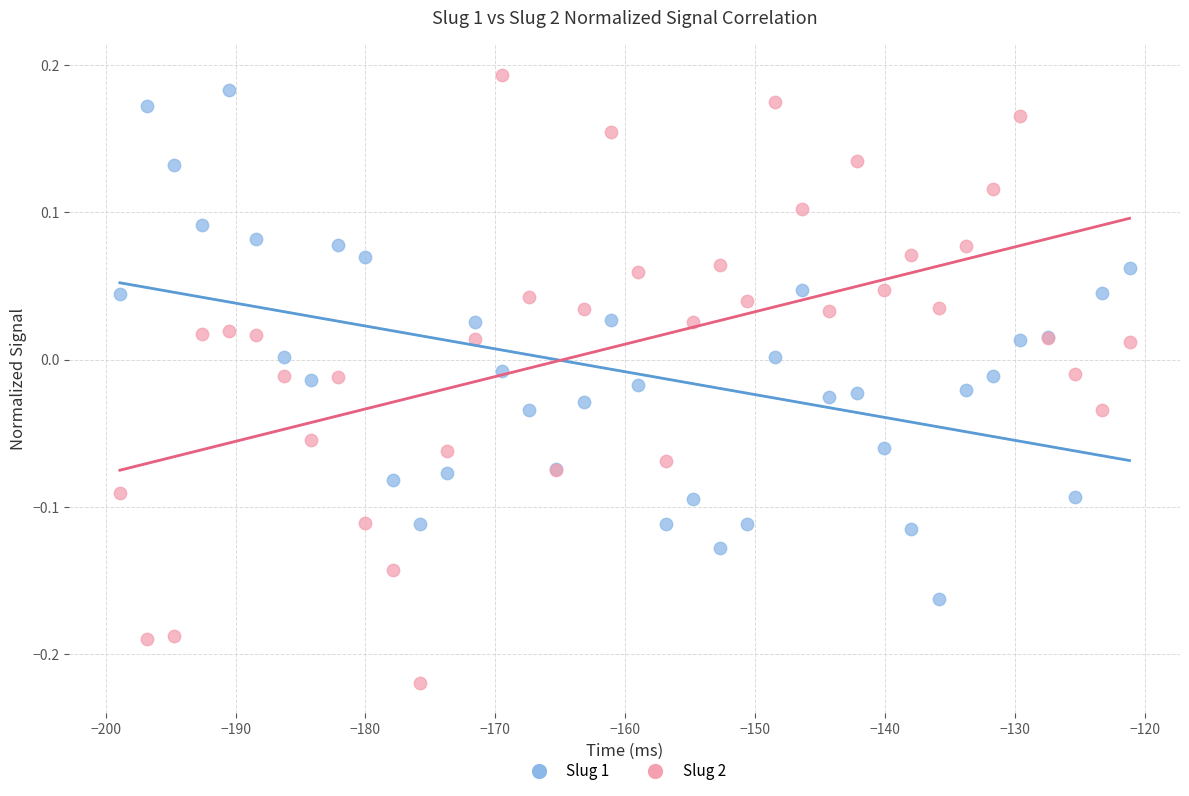

Which series has the widest spread of Y values?

Slug 2